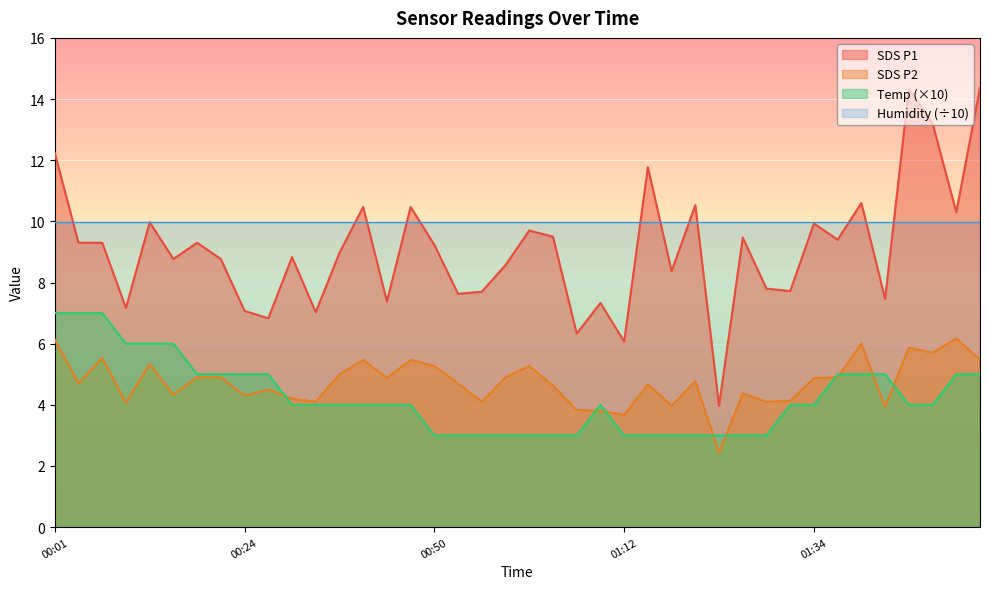

What is the minimum value for Humidity (÷10)?

10.0